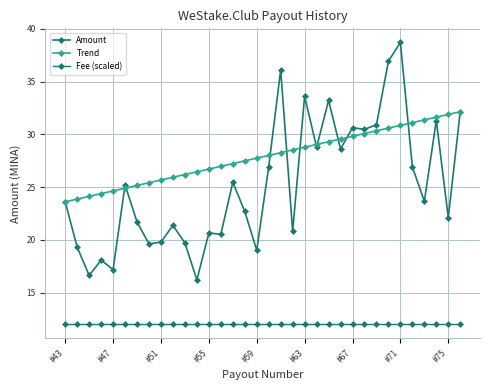

What is the average value of the Amount series?

25.3